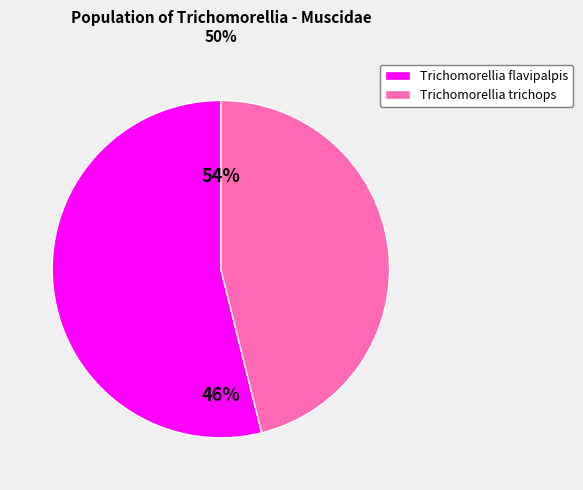

Count the number of slices in the pie.

2